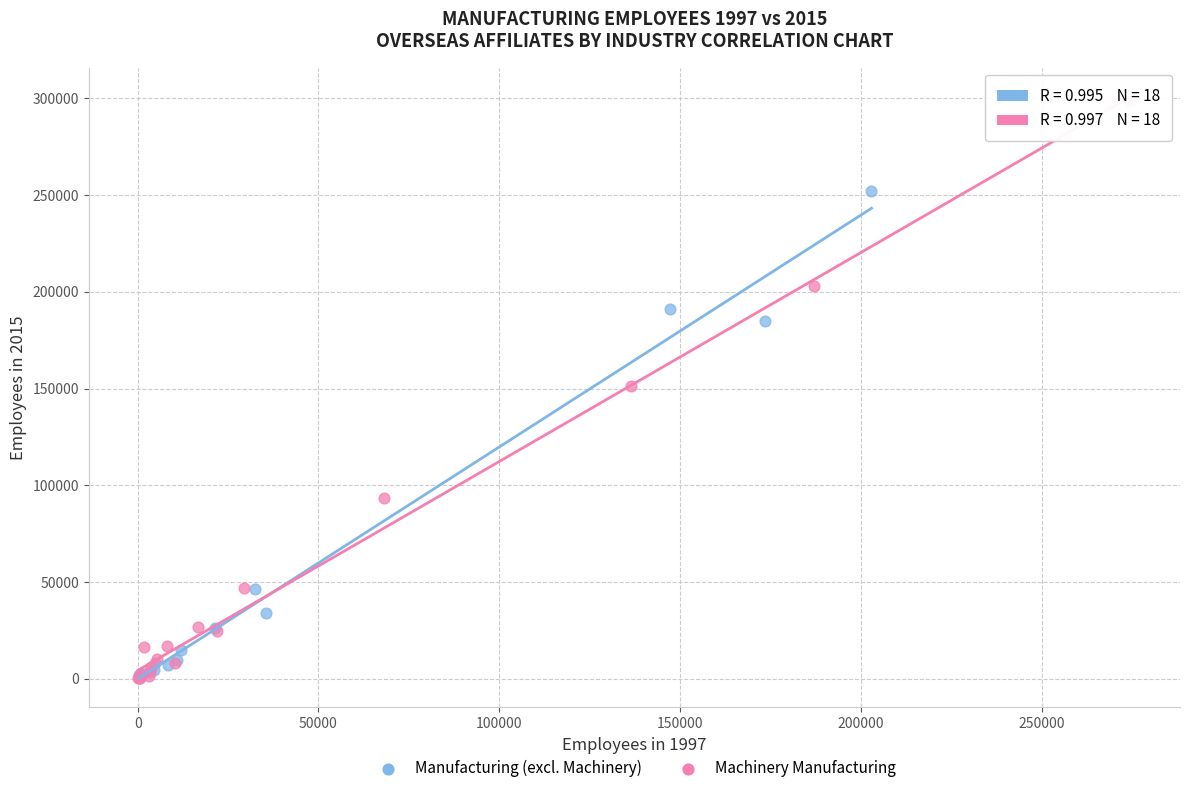

Which series has the widest spread of Y values?

Machinery Manufacturing